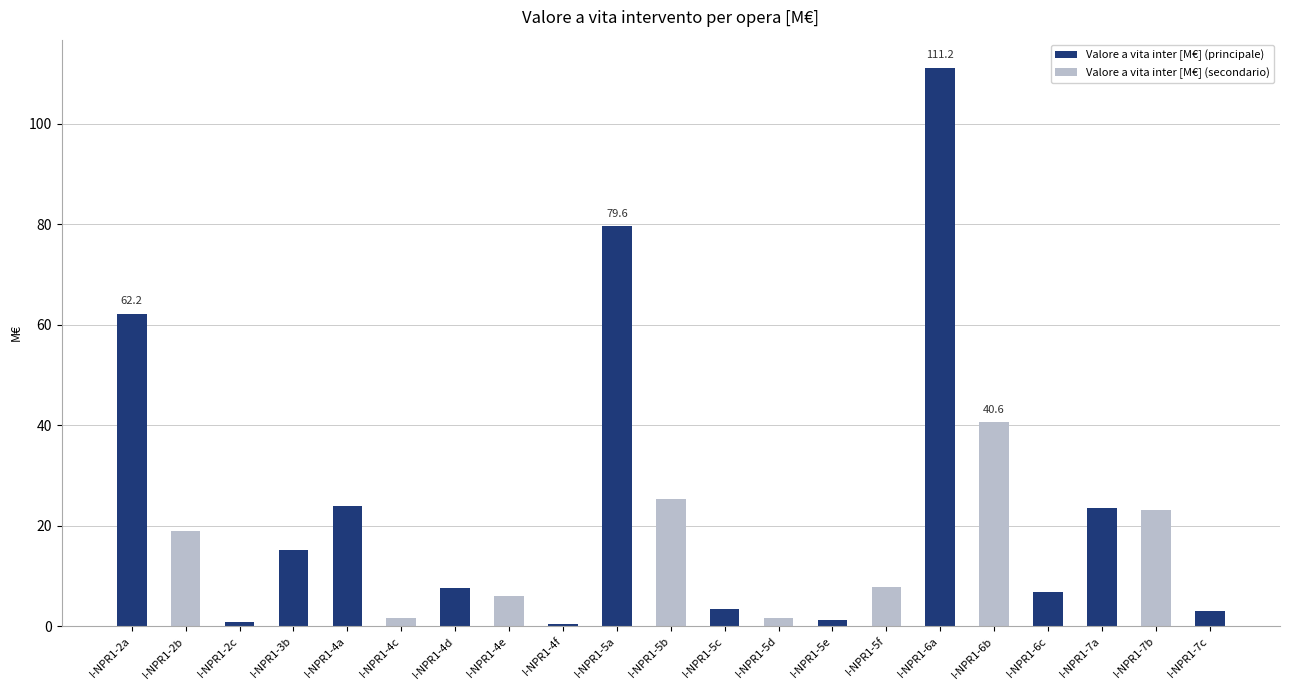

What is the change in value from I-NPR1-4a to I-NPR1-6a?

+87.2